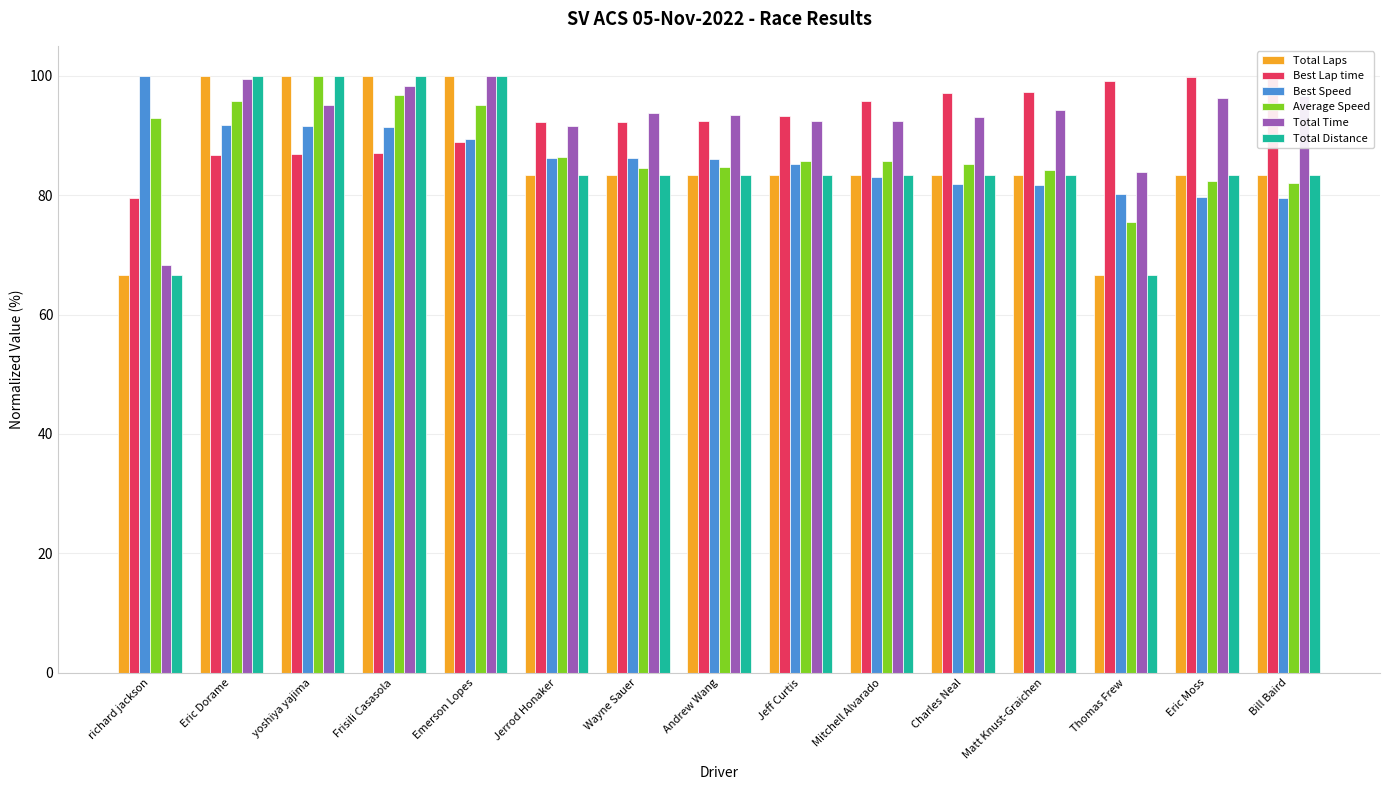

Which series has the largest total across all categories?

Total Time